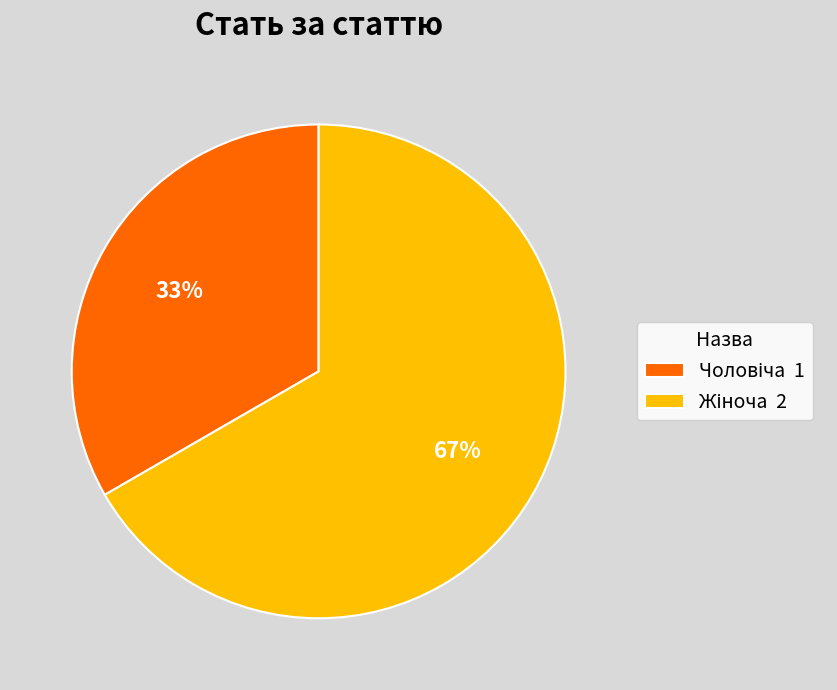

Is there a majority slice in this chart?

Yes